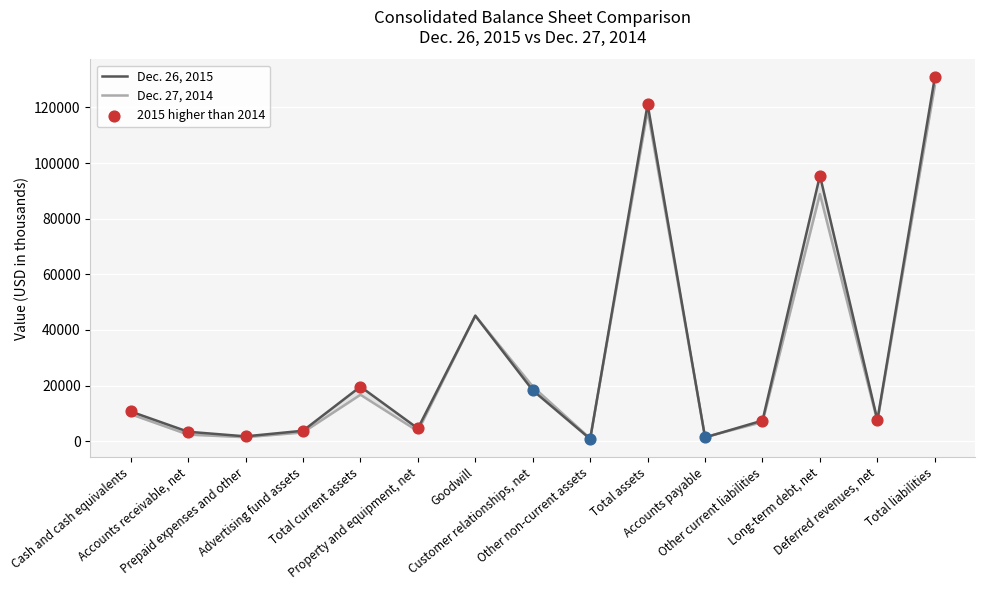

At how many categories does at least one series exceed 5733?

9